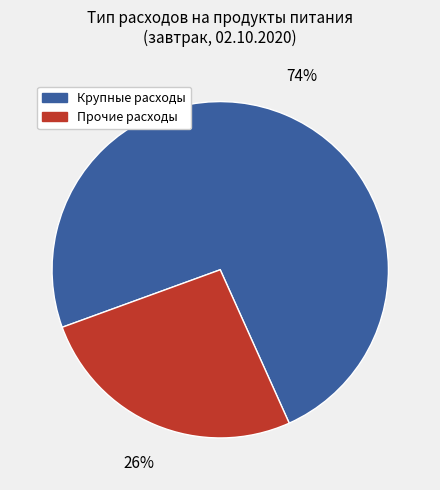

To the nearest percent, what is the difference between the largest and smallest slice percentages?

48%